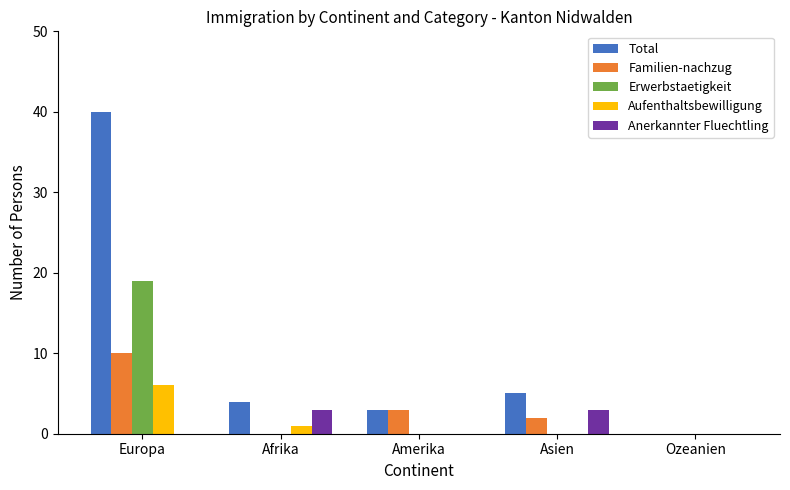

What is the total value across all series at Afrika?

8